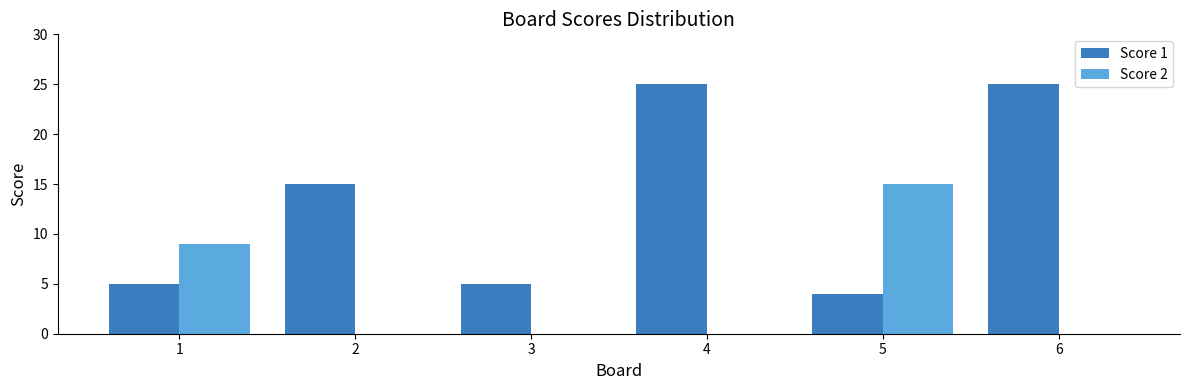

Count the number of categories in the chart.

6